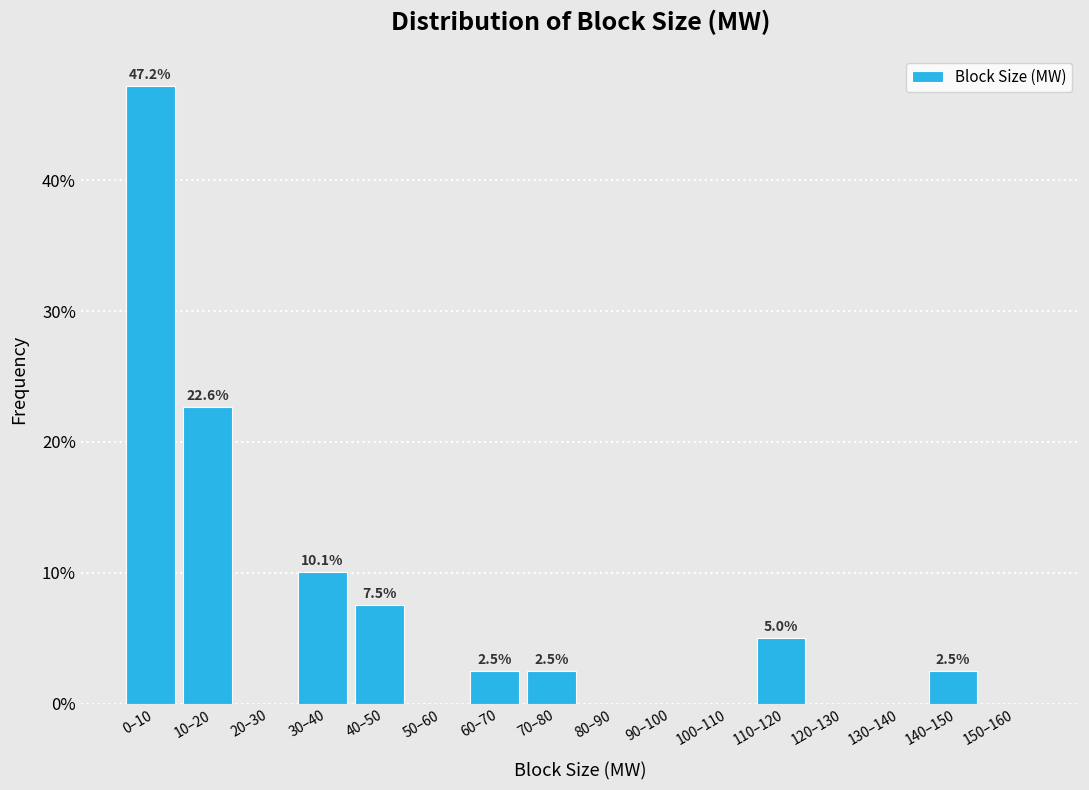

Is it true that the value at 110–120 is 5.0?

True